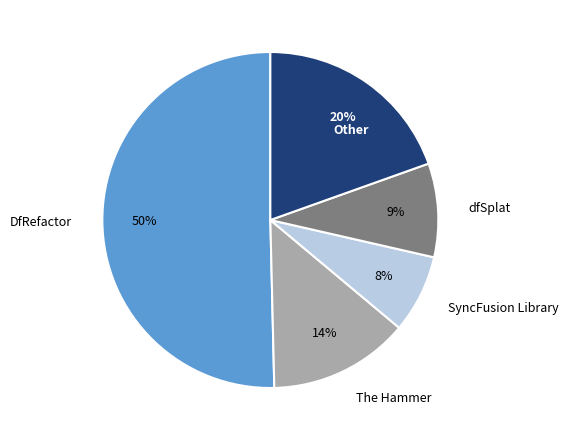

To the nearest percent, what is the average slice percentage?

20%